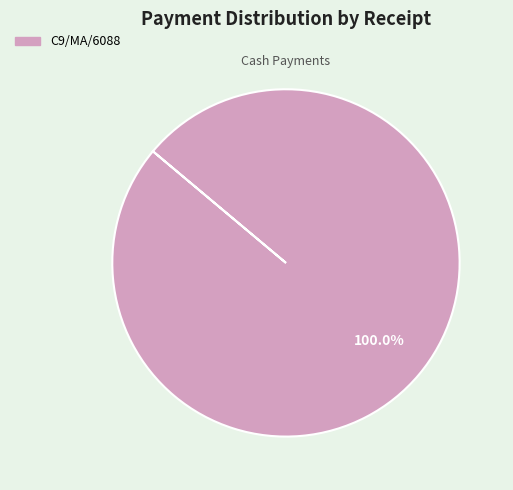

Does any single category account for the majority?

Yes